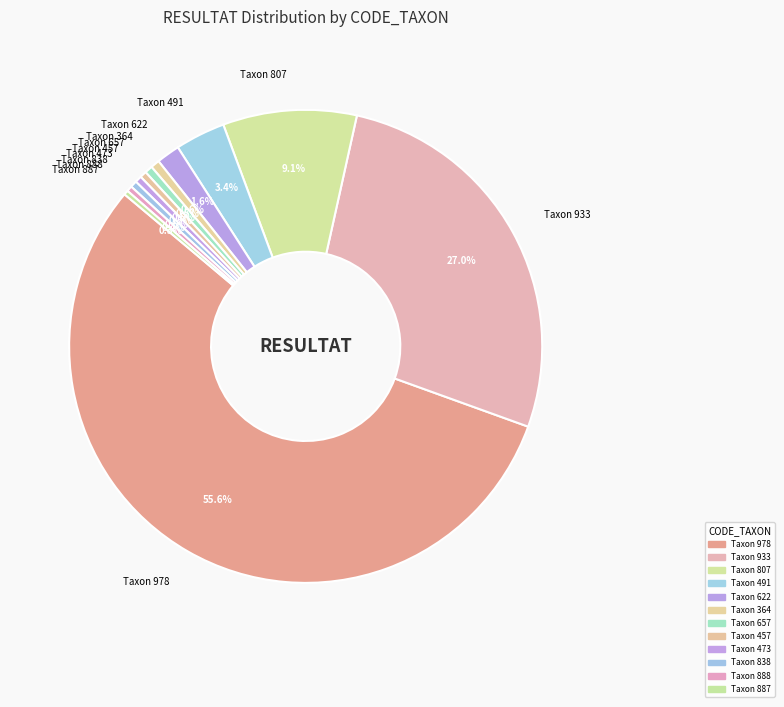

How much of the chart is everything except Taxon 807?

90.9%